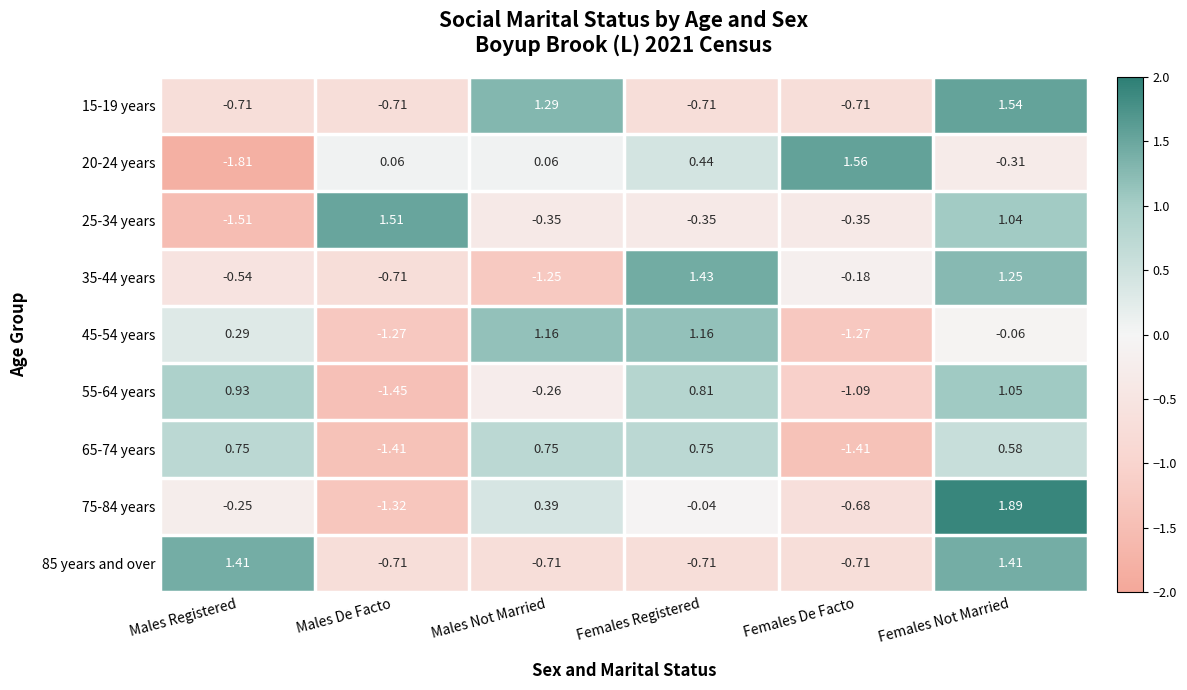

Which label corresponds to the smallest value in the chart?

Males Registered